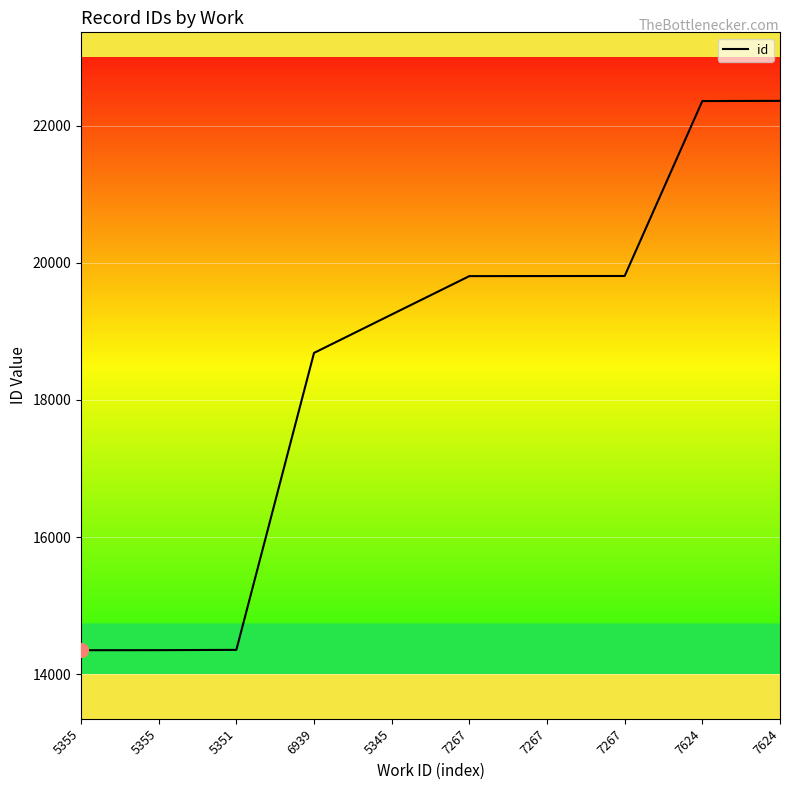

Is it true that the value at 5345 is 19248?

True